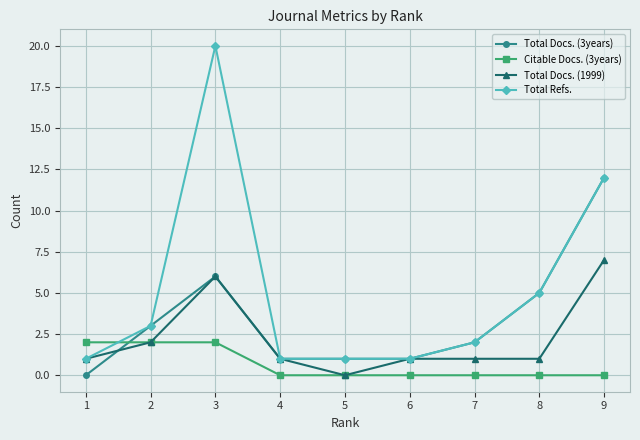

Reading left to right, transcribe all the data shown in this chart.

Total Docs. (3years): 1=0	2=3	3=6	4=1	5=1	6=1	7=2	8=5	9=12
Citable Docs. (3years): 1=2	2=2	3=2	4=0	5=0	6=0	7=0	8=0	9=0
Total Docs. (1999): 1=1	2=2	3=6	4=1	5=0	6=1	7=1	8=1	9=7
Total Refs.: 1=1	2=3	3=20	4=1	5=1	6=1	7=2	8=5	9=12